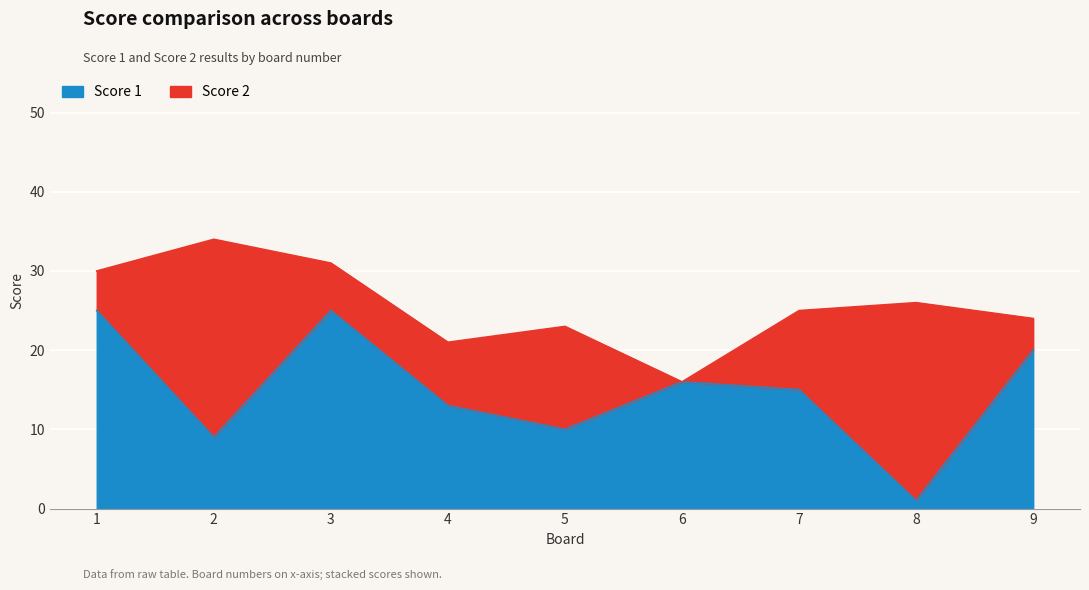

Which label corresponds to the smallest value in the chart?

8